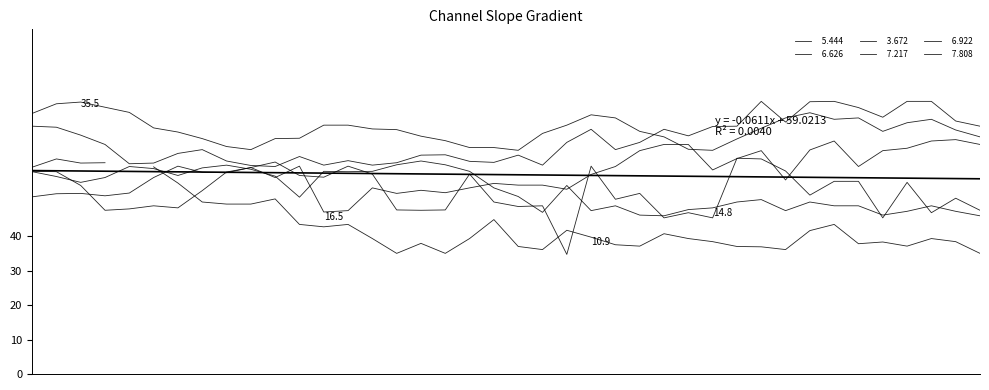

Where do   6.626 and   6.922 first cross each other?

2015/07/23 00:20 and 2015/07/23 00:30